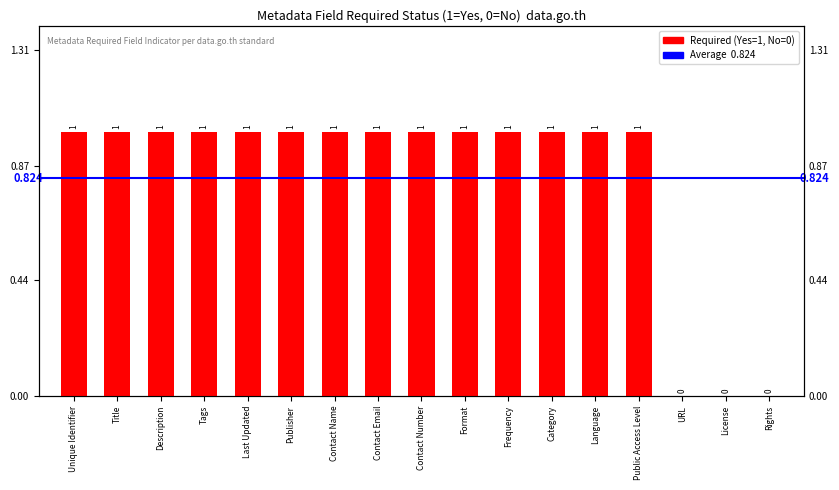

Which has a higher value, Description or Category?

Description